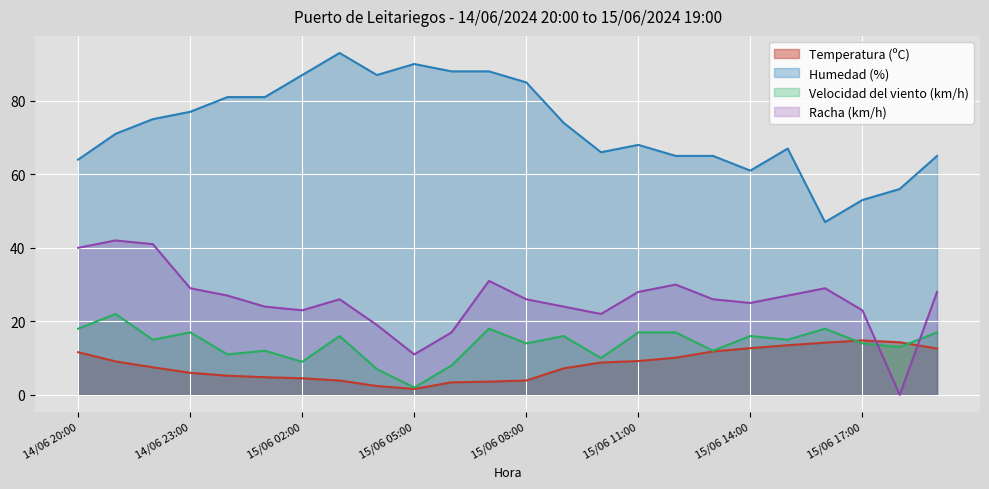

The Humedad (%) series shows 144.9 at 15/06 01:00. True or false?

False